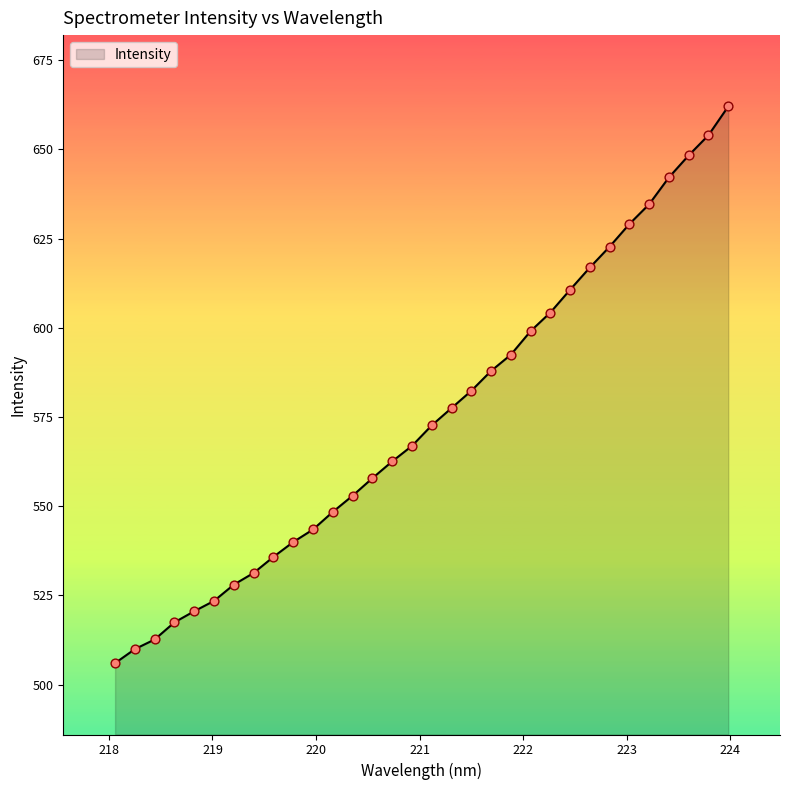

What is the smallest value displayed?

506.0